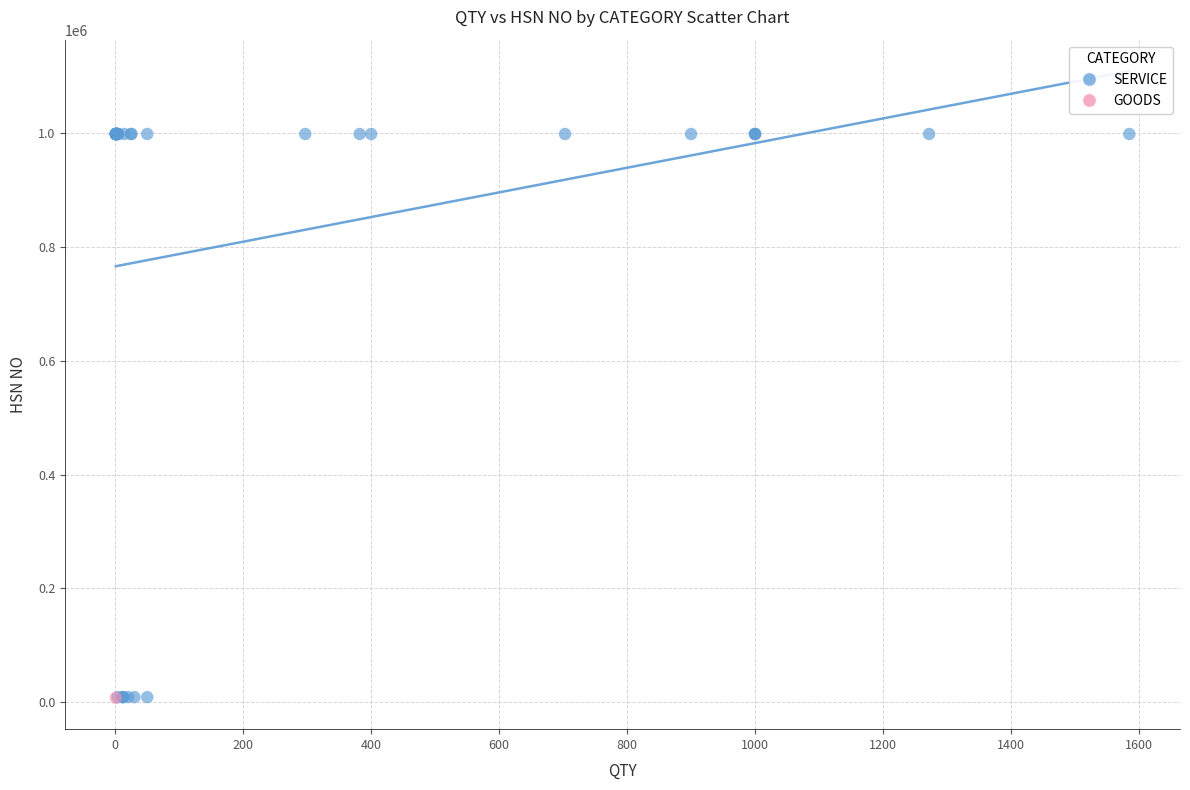

What are all the series names shown in the legend?

SERVICE, GOODS